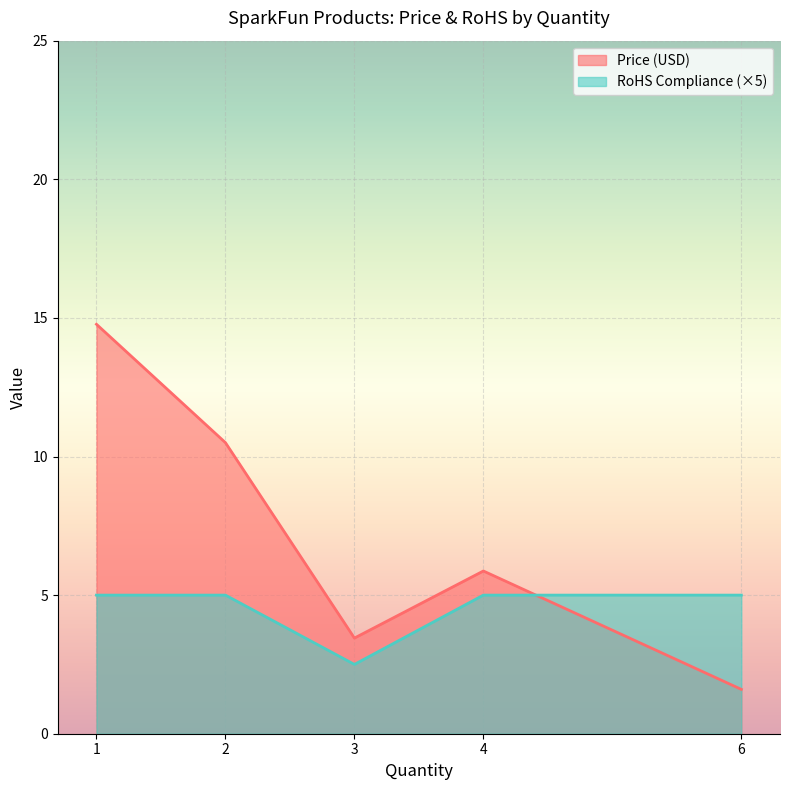

What is the spread (max minus min) of values at 6?

3.4